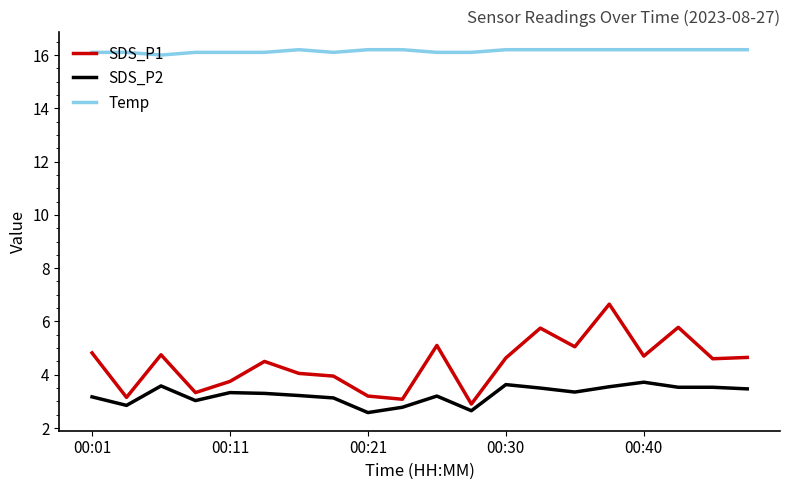

Which series has the largest total across all categories?

Temp